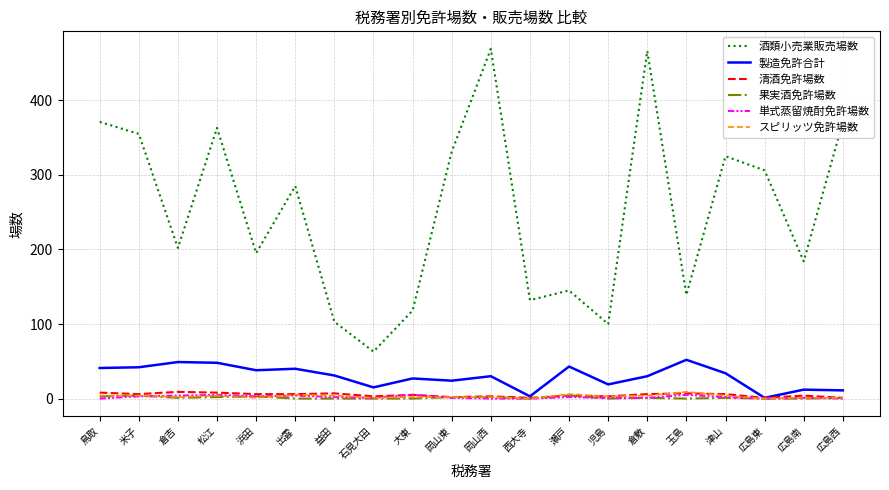

Which series has the largest range (max minus min)?

酒類小売業販売場数